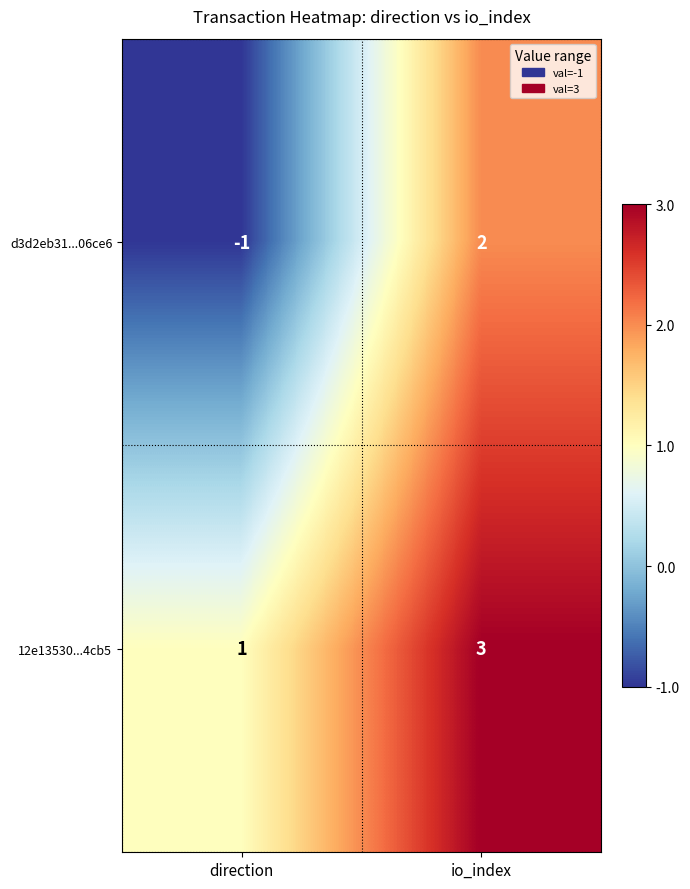

At which category is the sum across all series the highest?

io_index